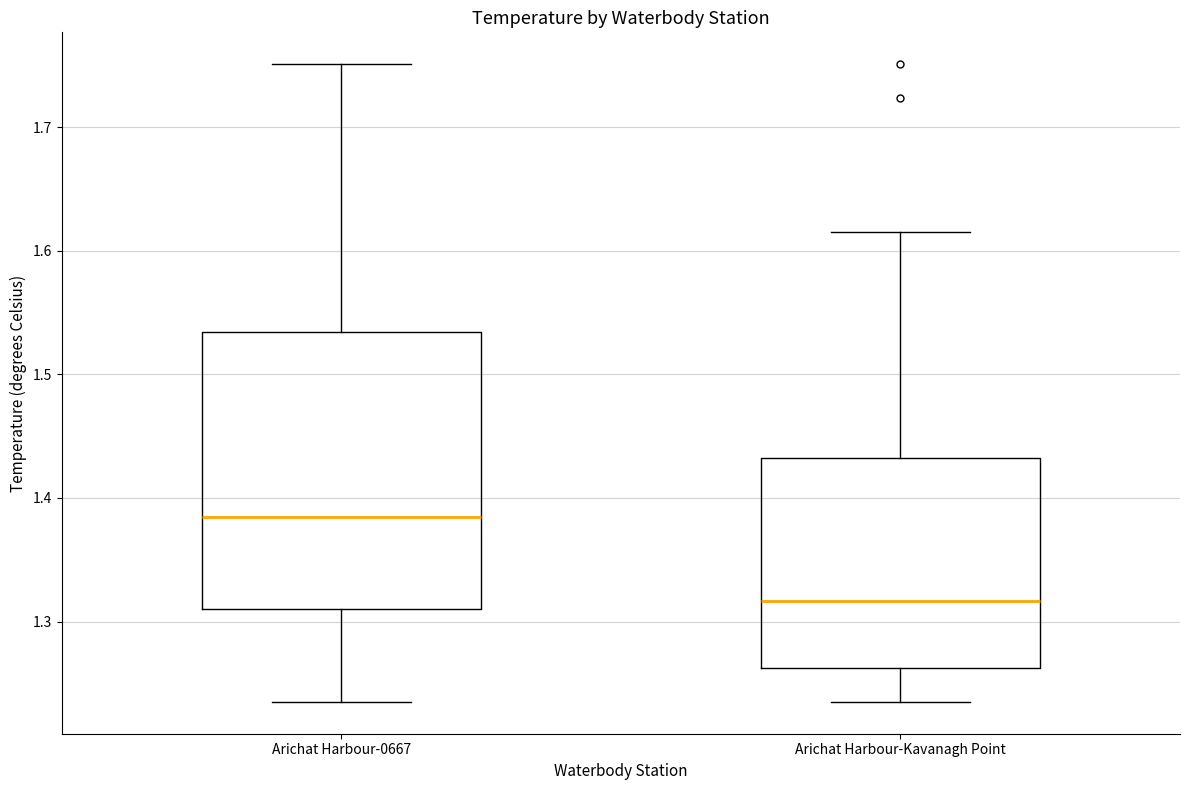

Where does the median line of the box for Arichat Harbour-0667 sit on the y-axis? The values are not printed on the chart, so give them approximately, as read against the axis.

1.38